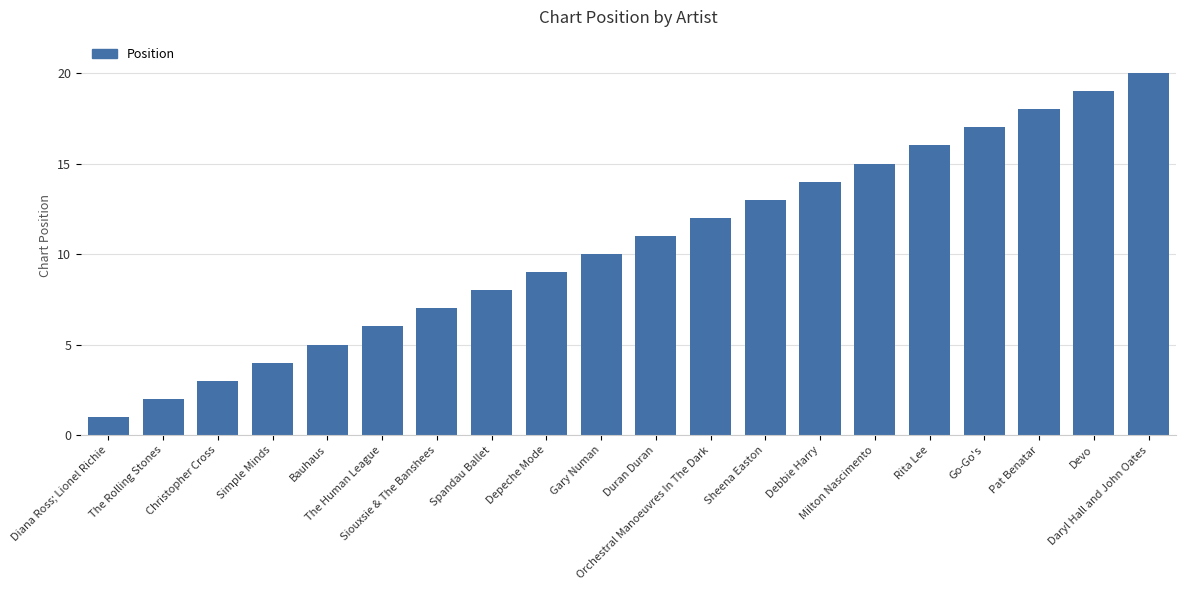

List the labels in order of value, largest first.

Daryl Hall and John Oates, Devo, Pat Benatar, Go-Go's, Rita Lee, Milton Nascimento, Debbie Harry, Sheena Easton, Orchestral Manoeuvres In The Dark, Duran Duran, Gary Numan, Depeche Mode, Spandau Ballet, Siouxsie & The Banshees, The Human League, Bauhaus, Simple Minds, Christopher Cross, The Rolling Stones, Diana Ross; Lionel Richie